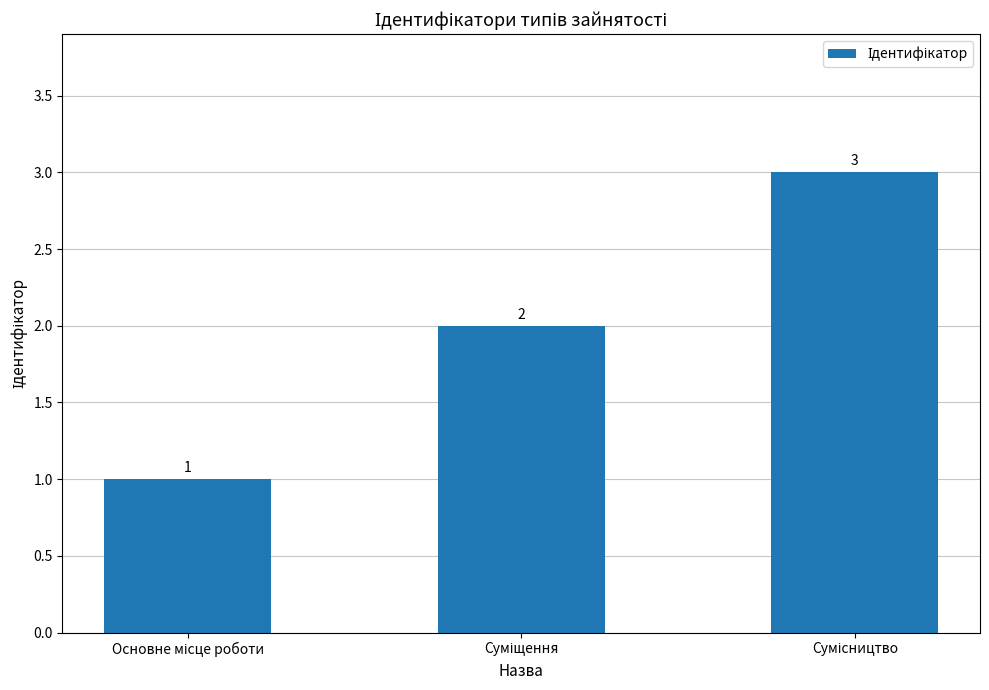

Count the values in the range 1 to 3.

3